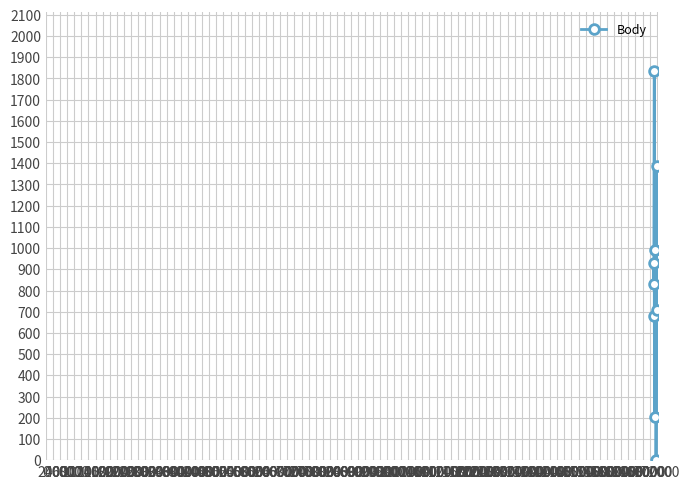

How many interior local peaks (higher than both neighbors) does the data have?

2